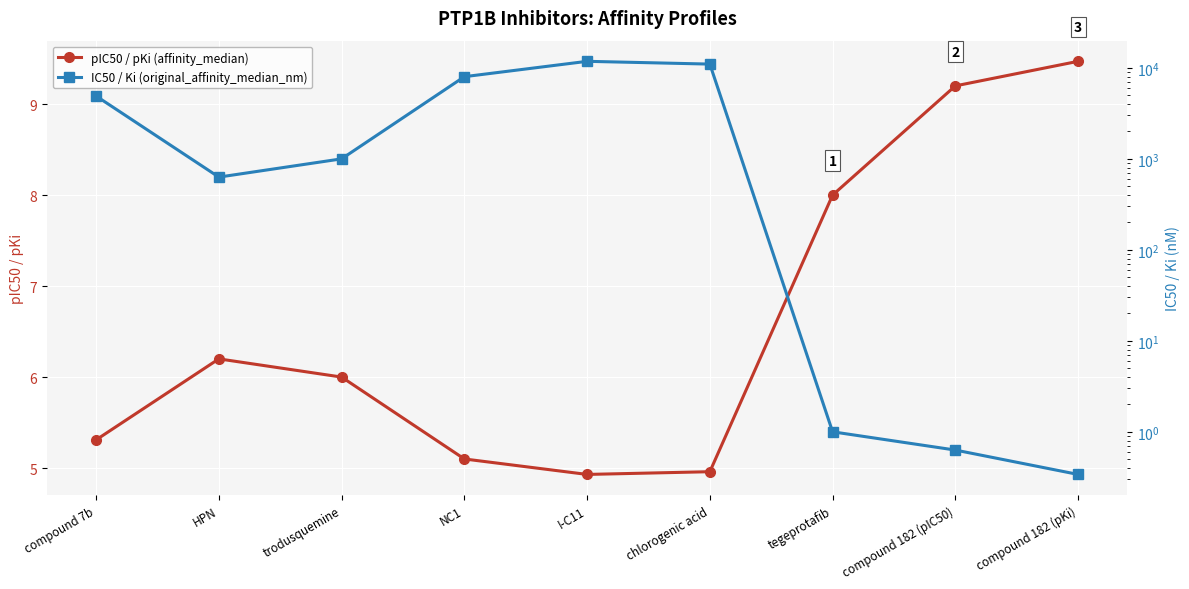

How many intersections are there between pIC50 / pKi (affinity_median) and IC50 / Ki (original_affinity_median_nm)?

1